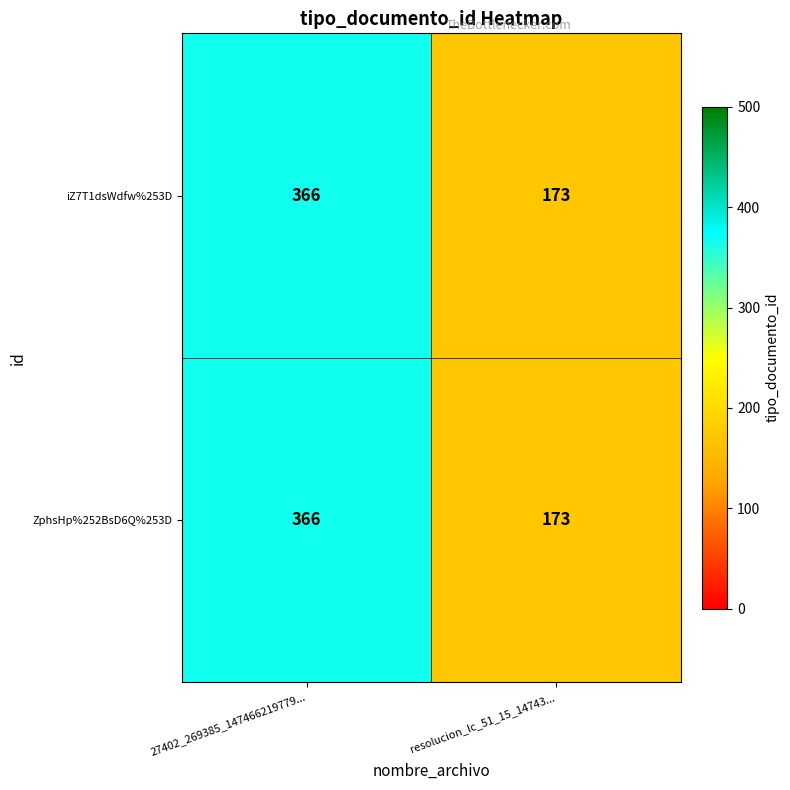

The iZ7T1dsWdfw%253D series shows 173 at resolucion_lc_51_15_14743.... True or false?

True